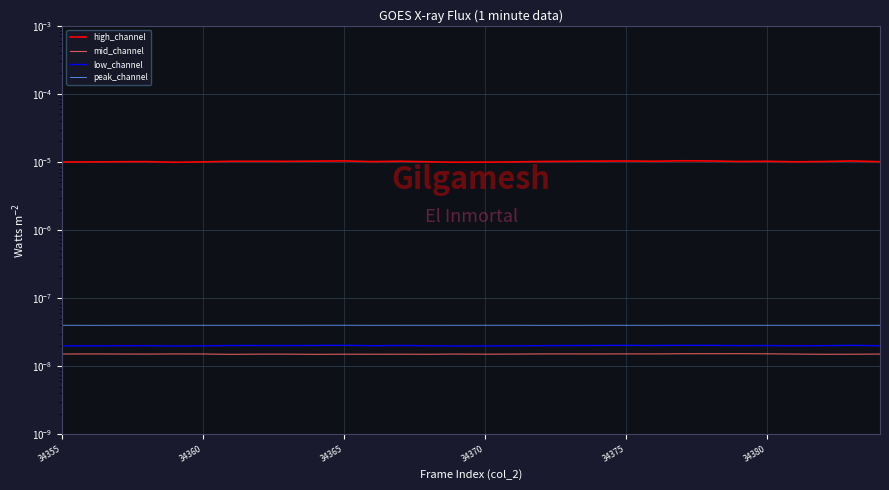

At which label is low_channel closest to 0?

34375